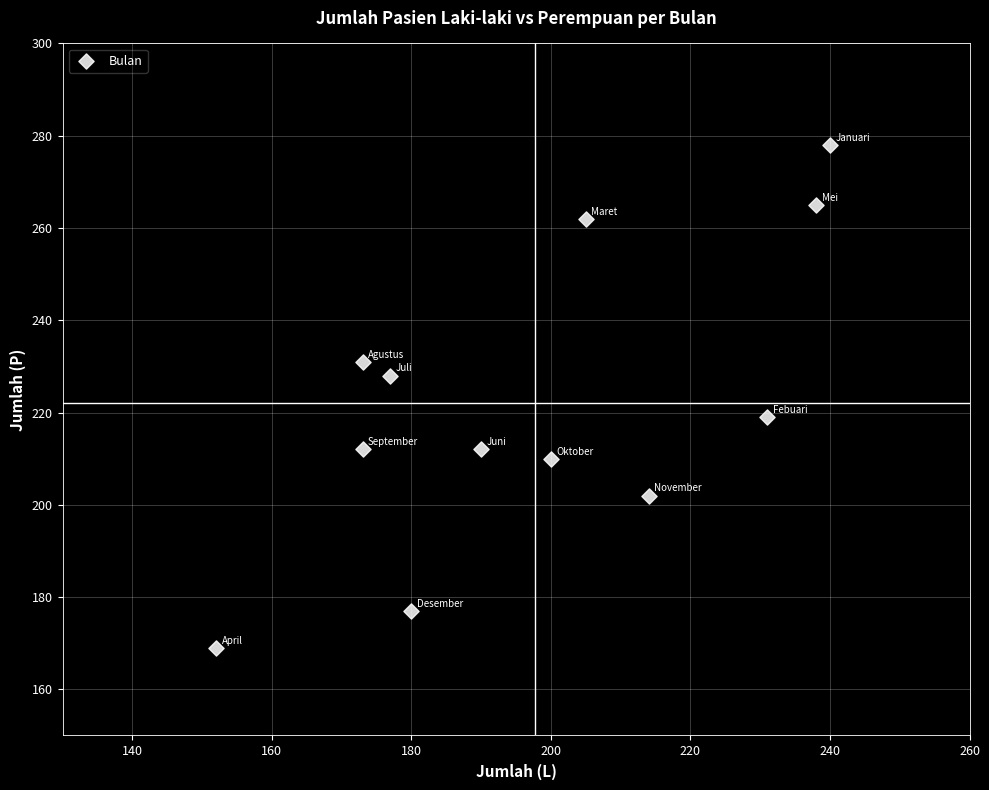

What is the range of X values (max minus min)?

88